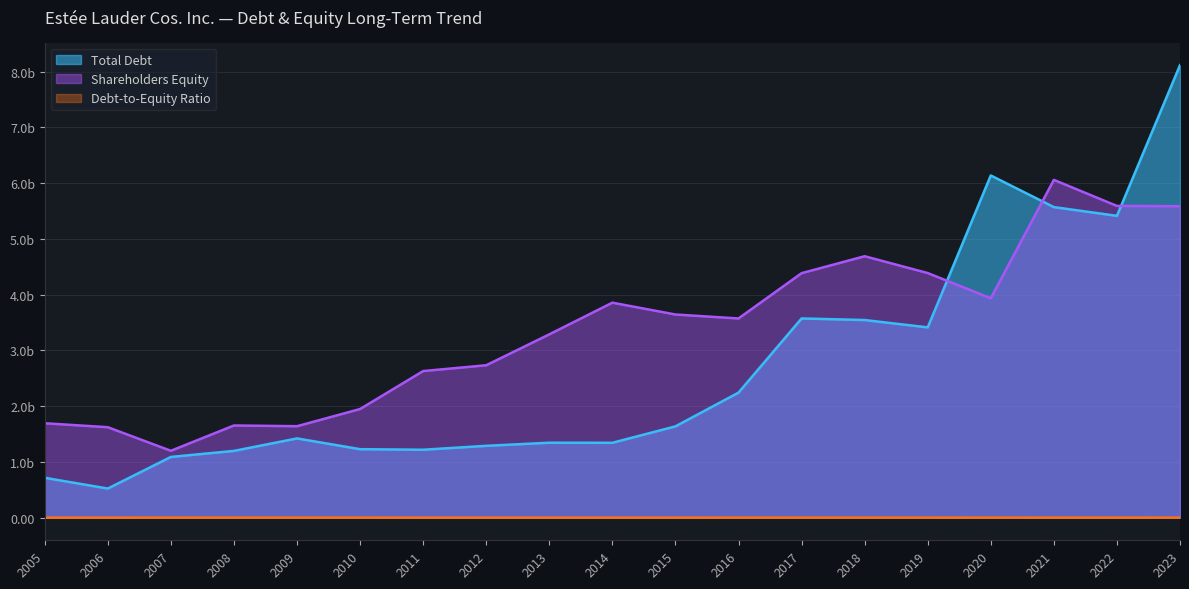

The Total Debt series shows 5625.3 at 2019. True or false?

False